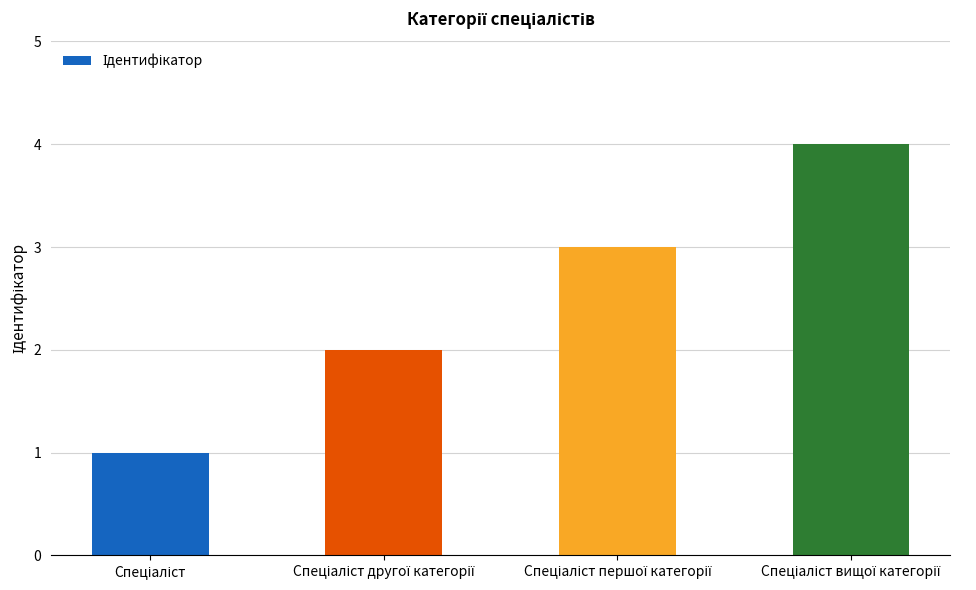

What is the greatest value displayed?

4